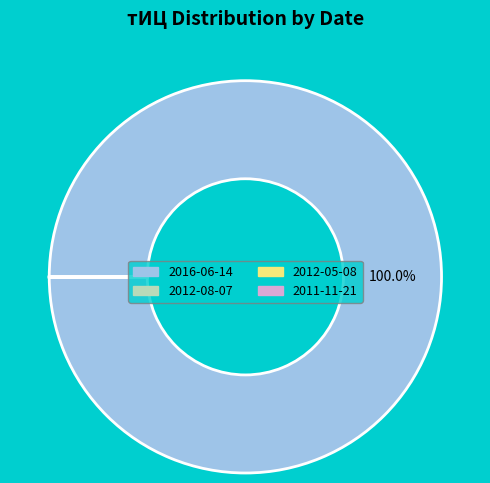

To the nearest percent, what is the difference between the largest and smallest slice percentages?

100%